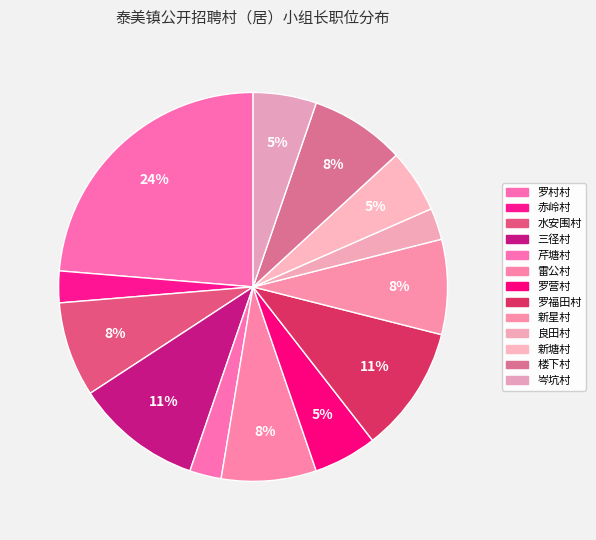

Count the number of slices in the pie.

13